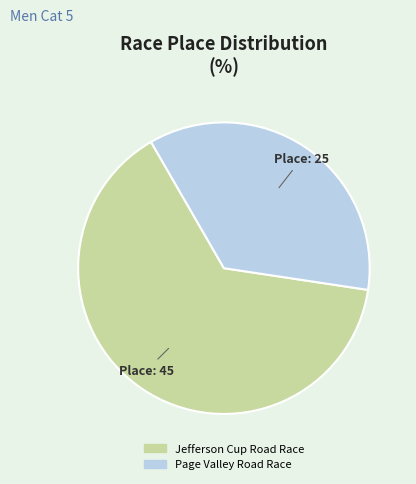

The Jefferson Cup Road Race slice represents 64% of the pie. True or false?

True